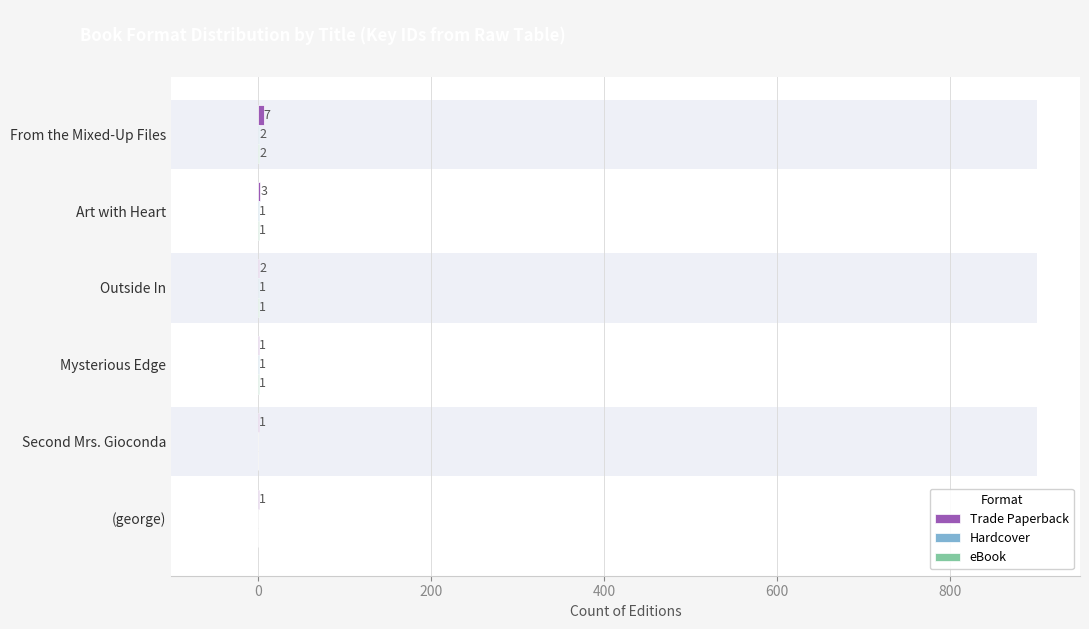

Reading right to left, list all the values displayed in this chart.

Trade Paperback: 1	1	1	2	3	7
Hardcover: 0	0	1	1	1	2
eBook: 0	0	1	1	1	2